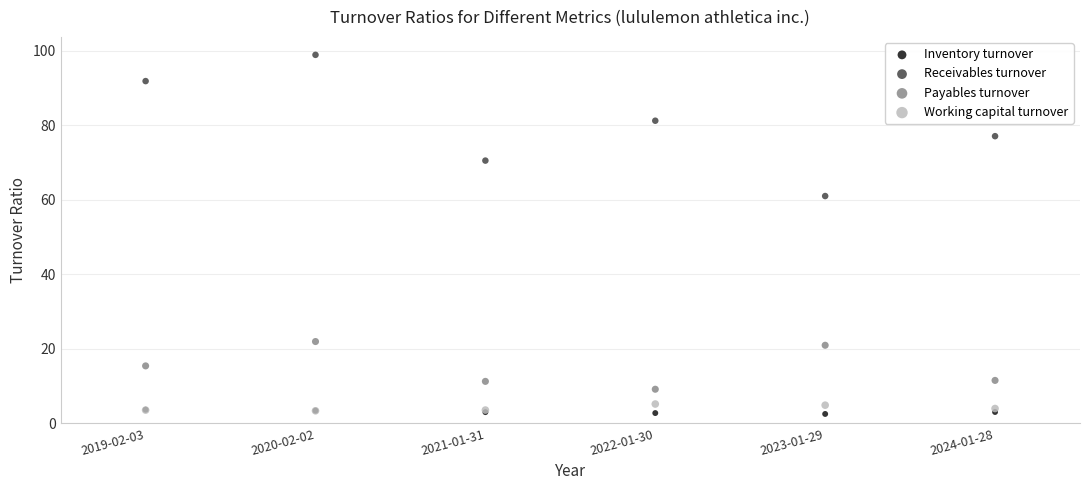

Across all series, what Y value is closest to 50?

61.0